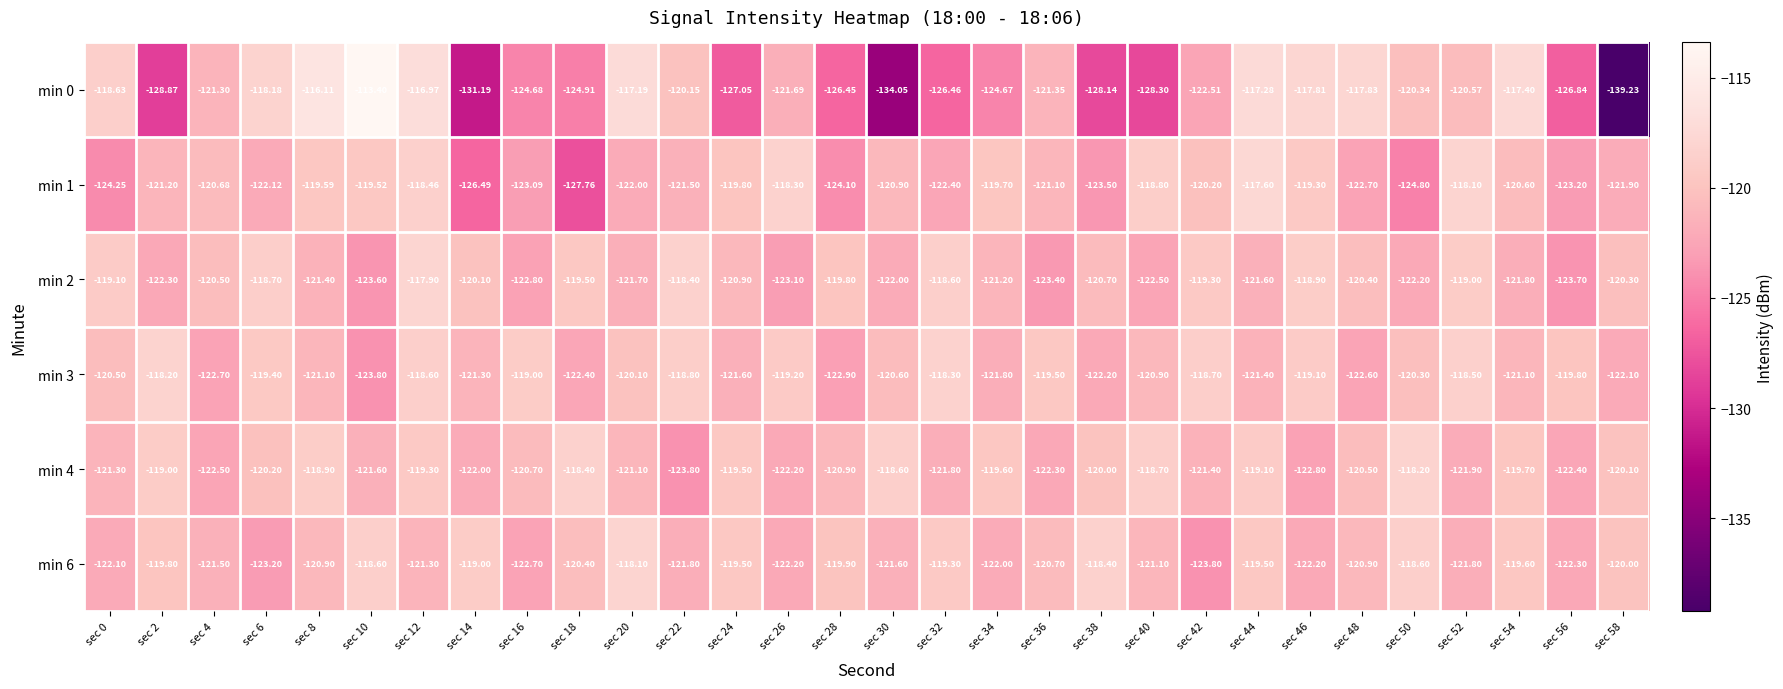

Is the value of min 0 at sec 30 greater than the value of min 2 at sec 34?

No